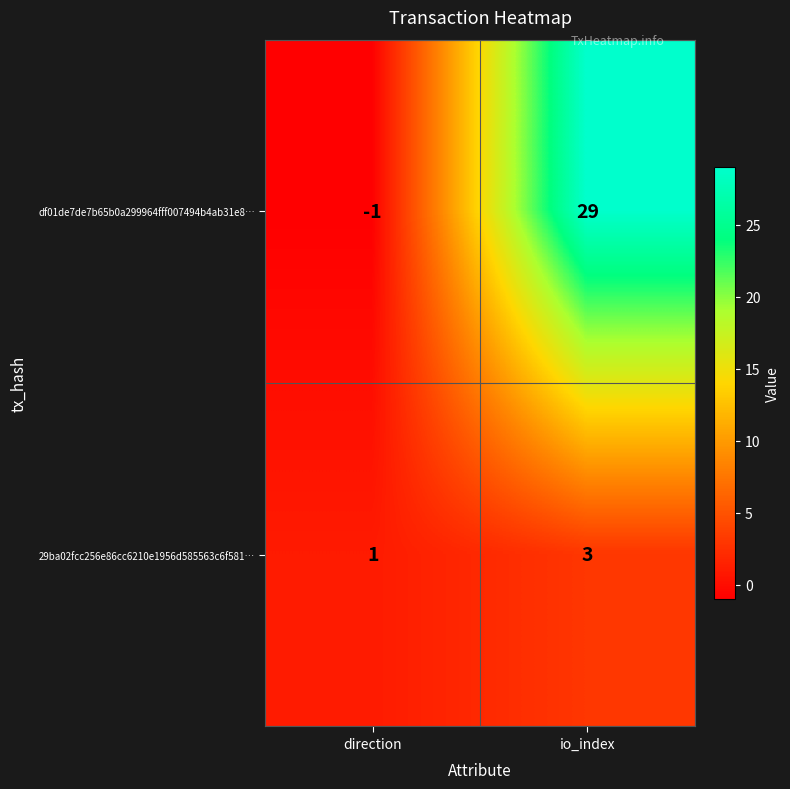

At which label is 29ba02fcc256e86cc6210e1956d585563c6f581… closest to 2?

direction